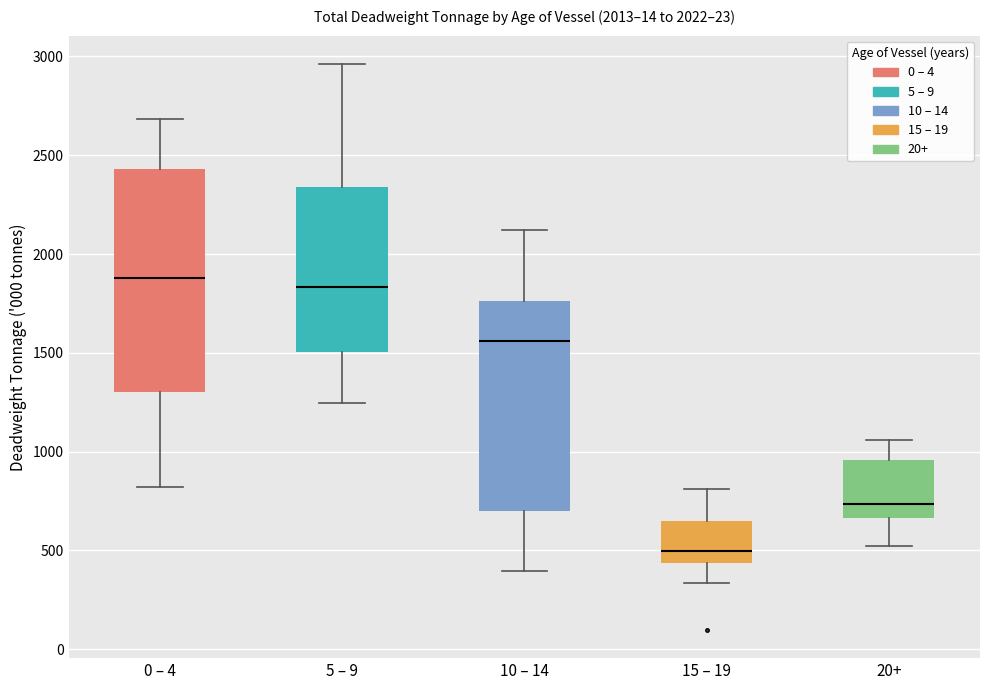

Which box's median line is the lowest?

15 – 19